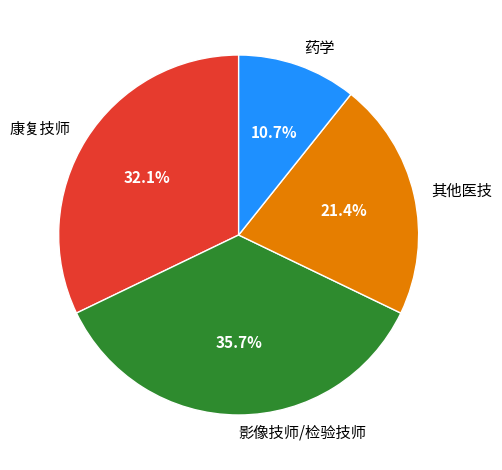

Rank the categories by value from highest to lowest.

影像技师/检验技师, 康复技师, 其他医技, 药学